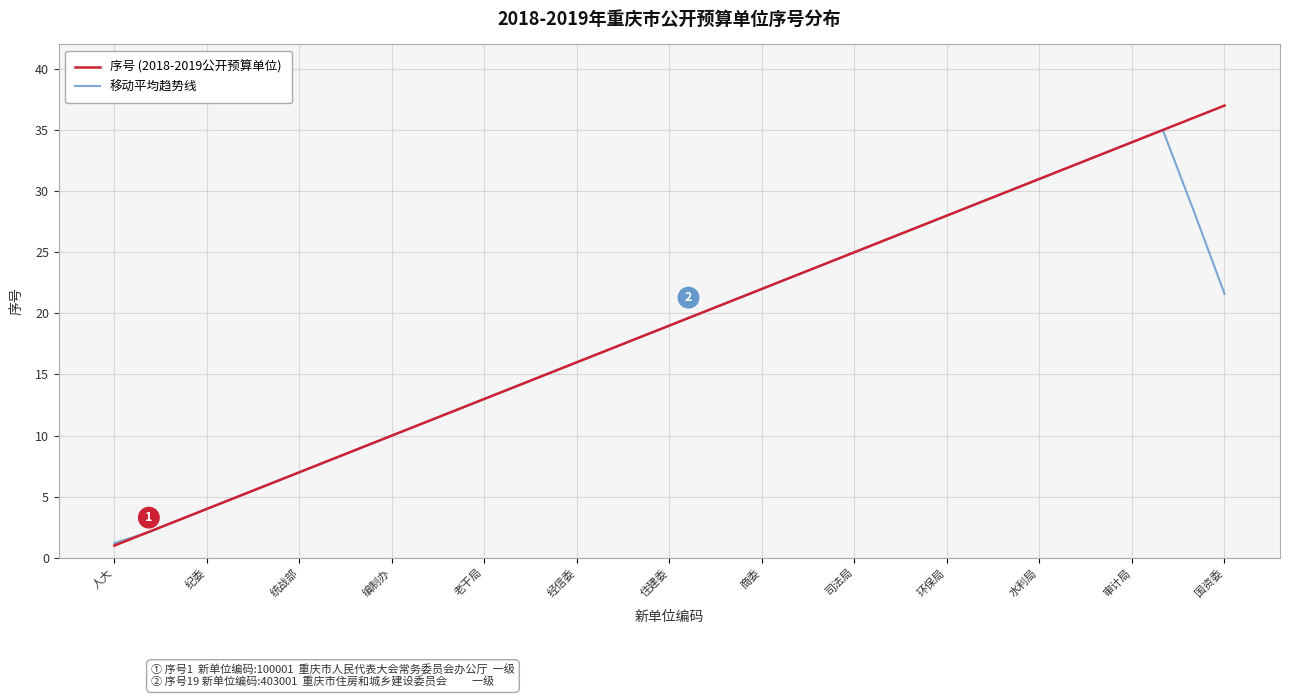

What is the minimum value for 移动平均趋势线?

1.2